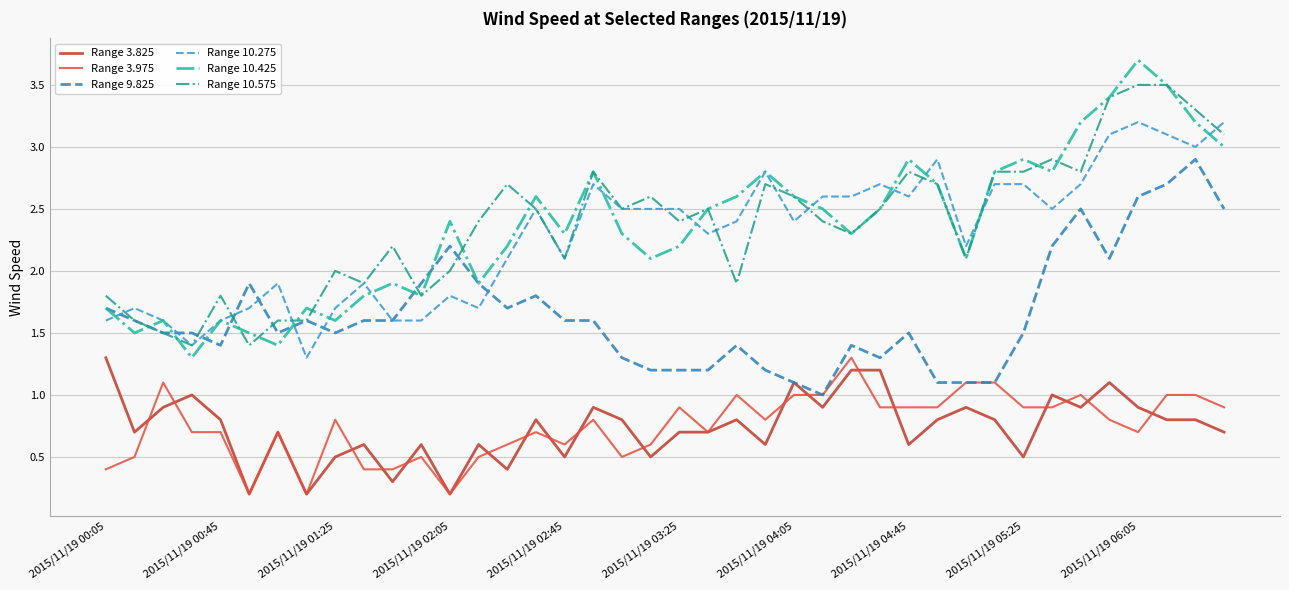

Which series ends up on top after the final intersection of Range 3.825 and Range 3.975?

Range 3.975